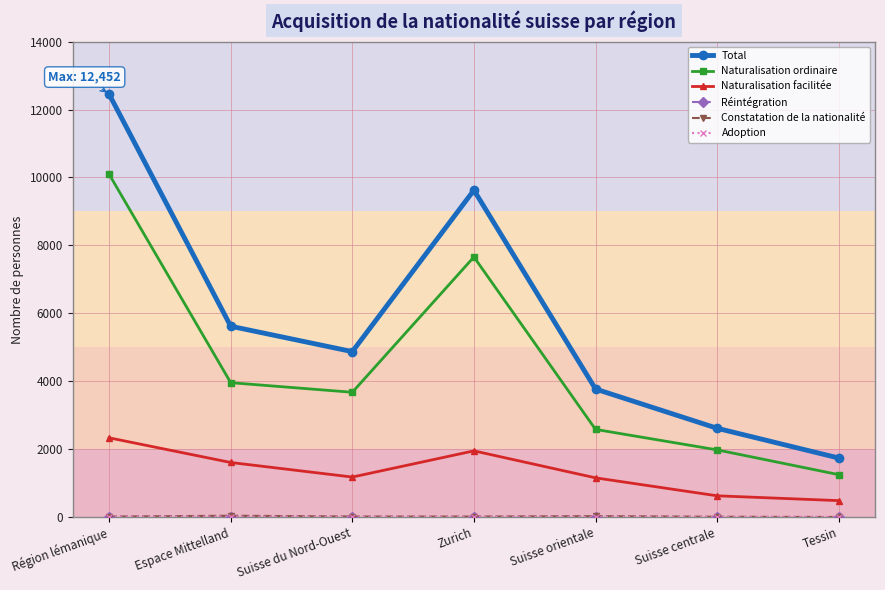

True or false: Total and Naturalisation facilitée intersect in this chart.

False